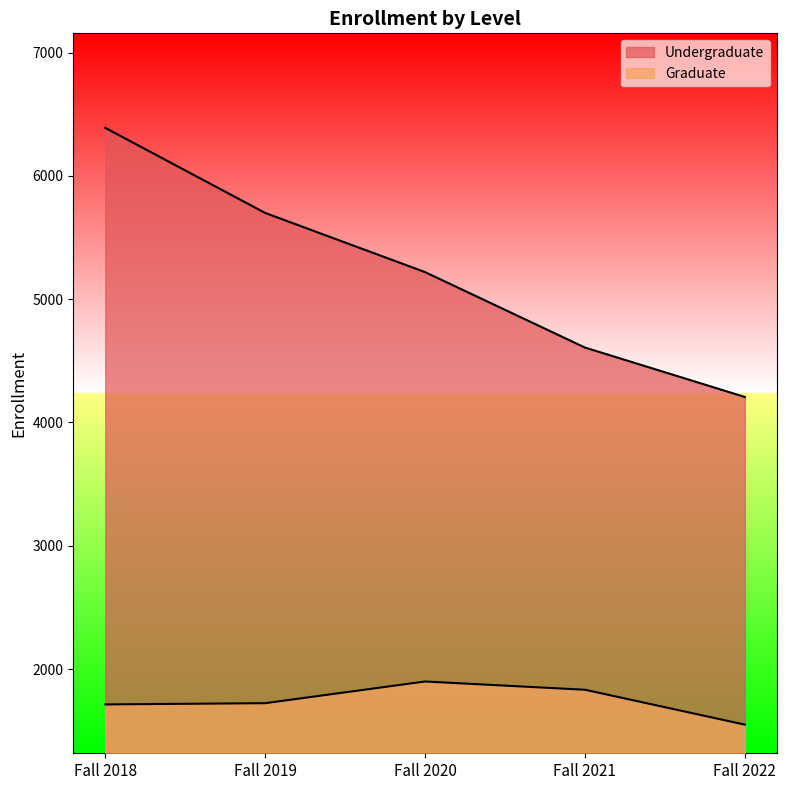

How many interior local peaks does the Graduate series have?

1